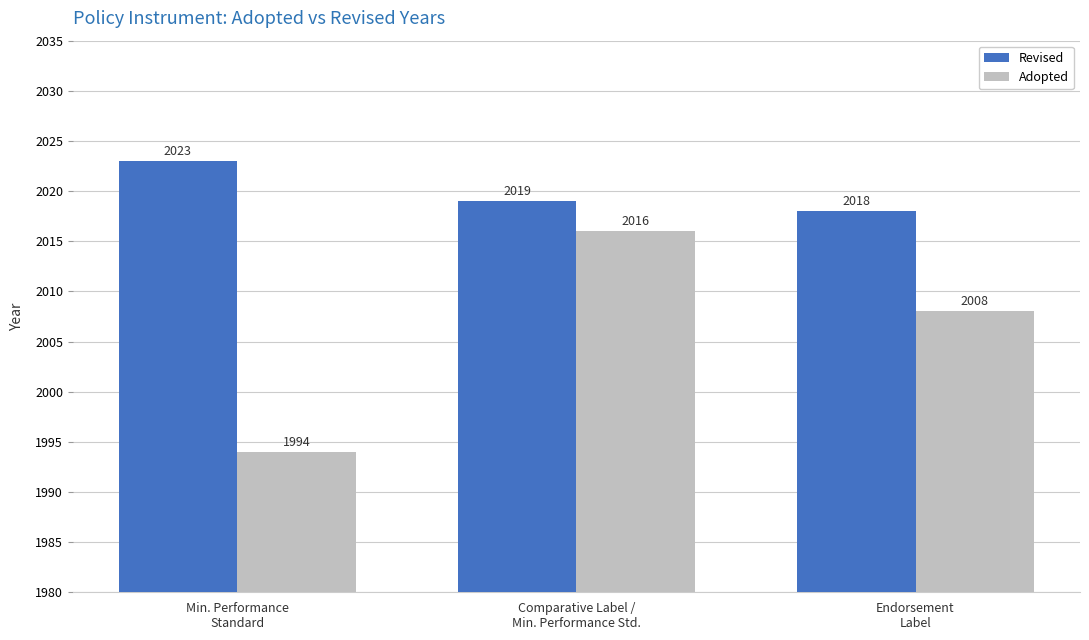

At how many categories does at least one series exceed 2021?

1